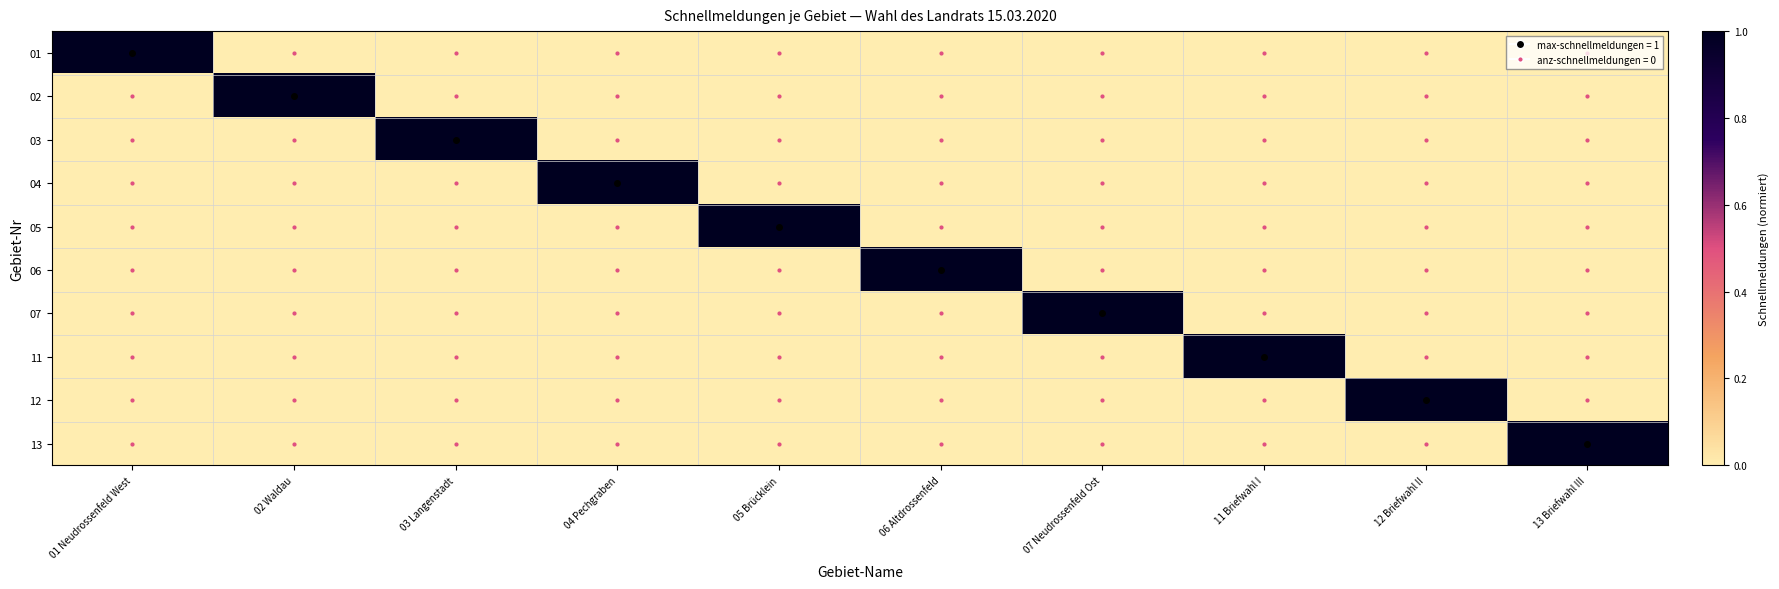

What is the maximum value shown in the chart?

1